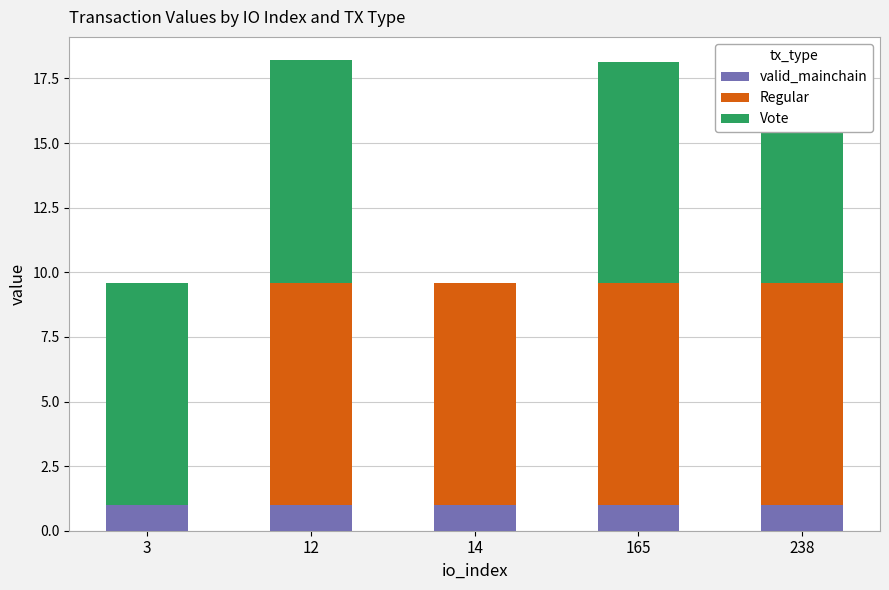

True or false: valid_mainchain has a value of 0.3 at 12.

False